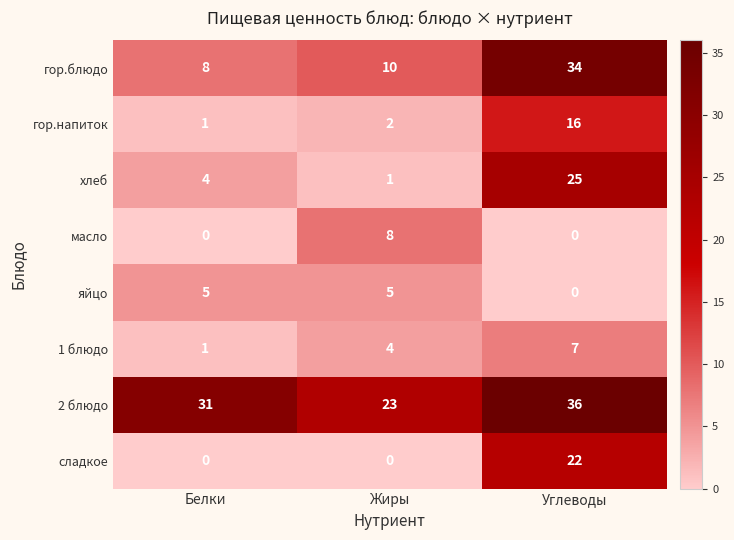

Reading right to left, what are all the values shown in this chart?

гор.блюдо: 34	10	8
гор.напиток: 16	2	1
хлеб: 25	1	4
масло: 0	8	0
яйцо: 0	5	5
1 блюдо: 7	4	1
2 блюдо: 36	23	31
сладкое: 22	0	0